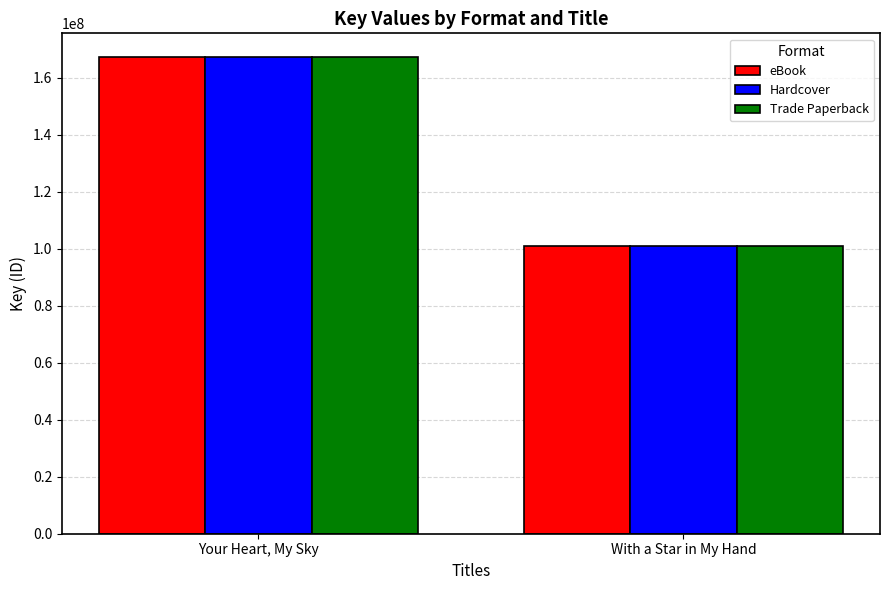

True or false: Hardcover has a value of 172343490 at With a Star in My Hand.

False